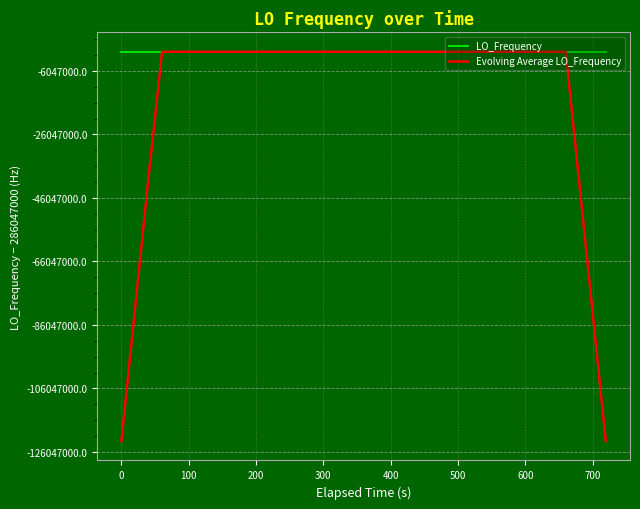

What is the lowest value of the LO_Frequency series?

286046996.9